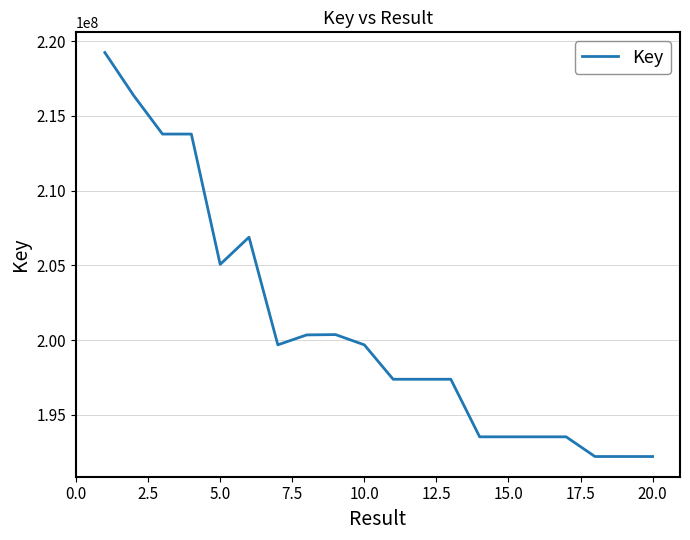

The value at 5.0 is 205061931. True or false?

True